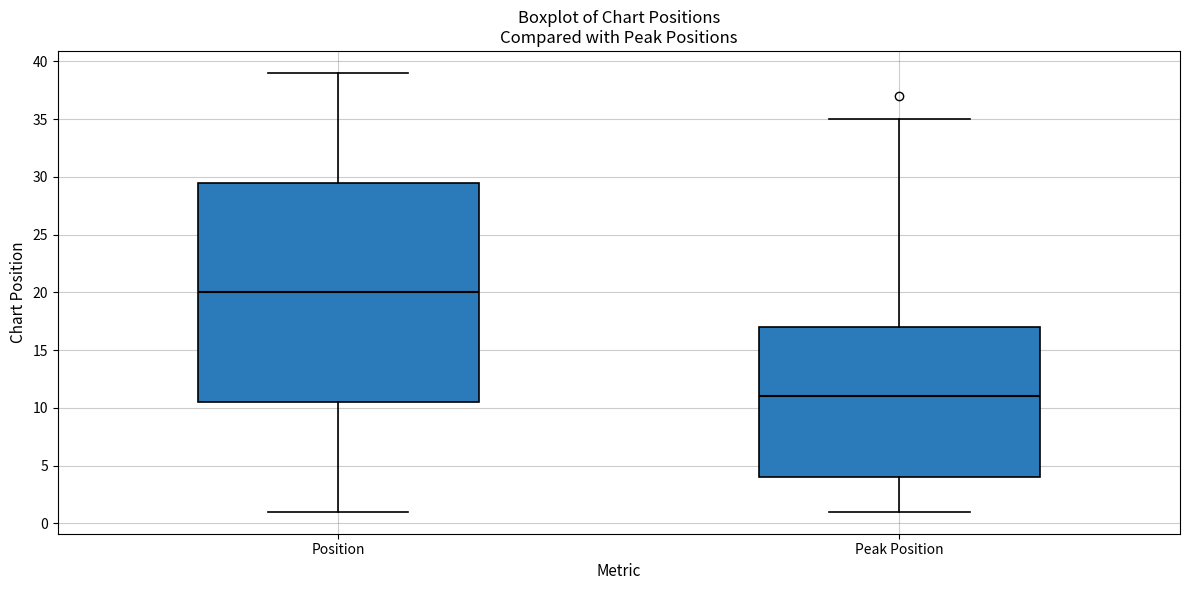

Where does the median line of the box for Position sit on the y-axis? The values are not printed on the chart, so give them approximately, as read against the axis.

20.0